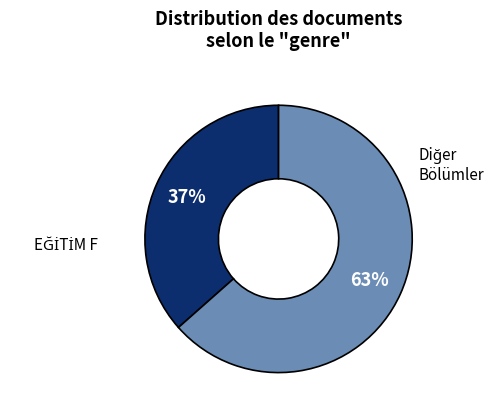

Is there a majority slice in this chart?

Yes